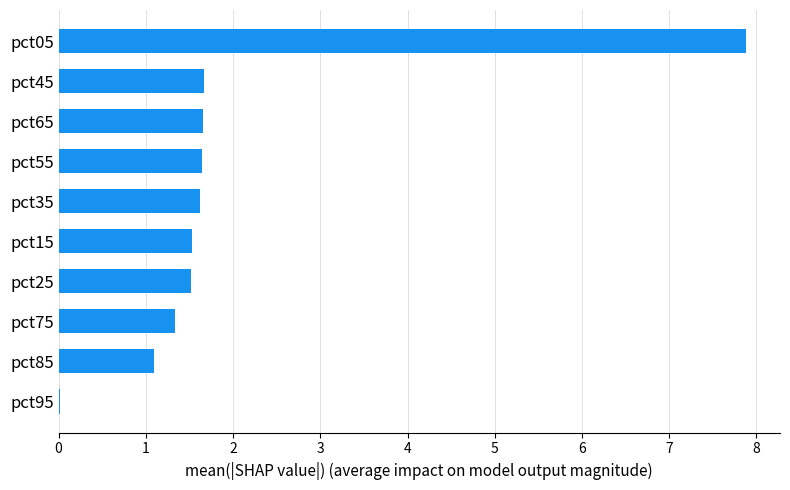

What is the change in value from pct85 to pct45?

+0.6